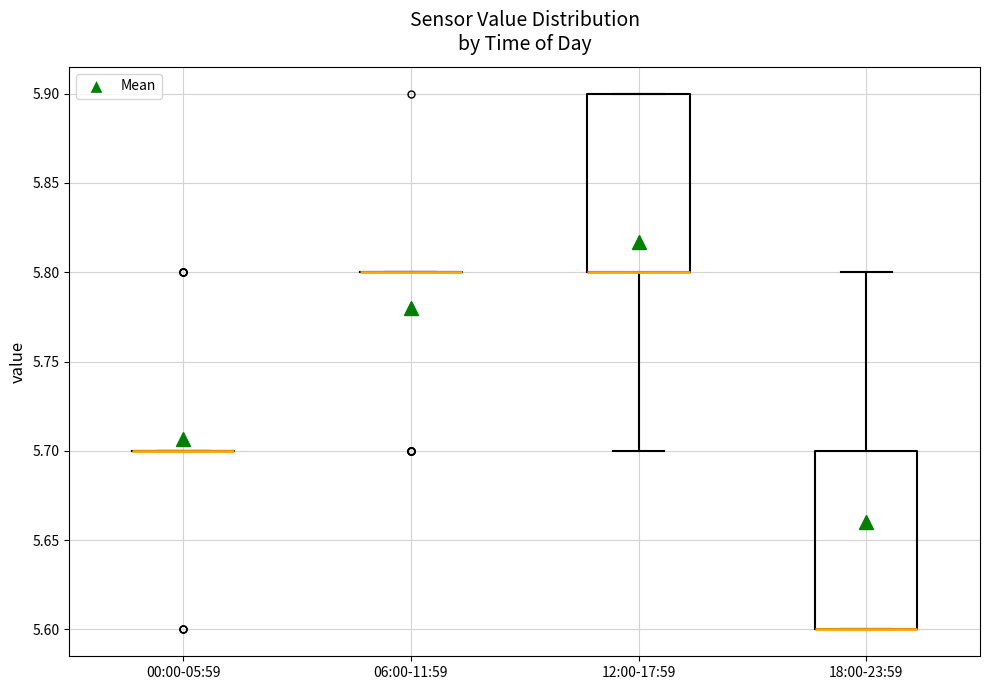

Reading left to right, transcribe this box plot: for each box, give where its median line is, the range the box spans, and where its two whiskers end, as read against the y-axis. The values are not printed on the chart, so give them approximately, as read against the axis.

00:00-05:59: box collapsed to a line at 5.7, whiskers 5.7 to 5.7
06:00-11:59: box collapsed to a line at 5.8, whiskers 5.8 to 5.8
12:00-17:59: median 5.8 (drawn on the box's lower edge), box 5.8 to 5.9, whiskers 5.7 to 5.9
18:00-23:59: median 5.6 (drawn on the box's lower edge), box 5.6 to 5.7, whiskers 5.6 to 5.8